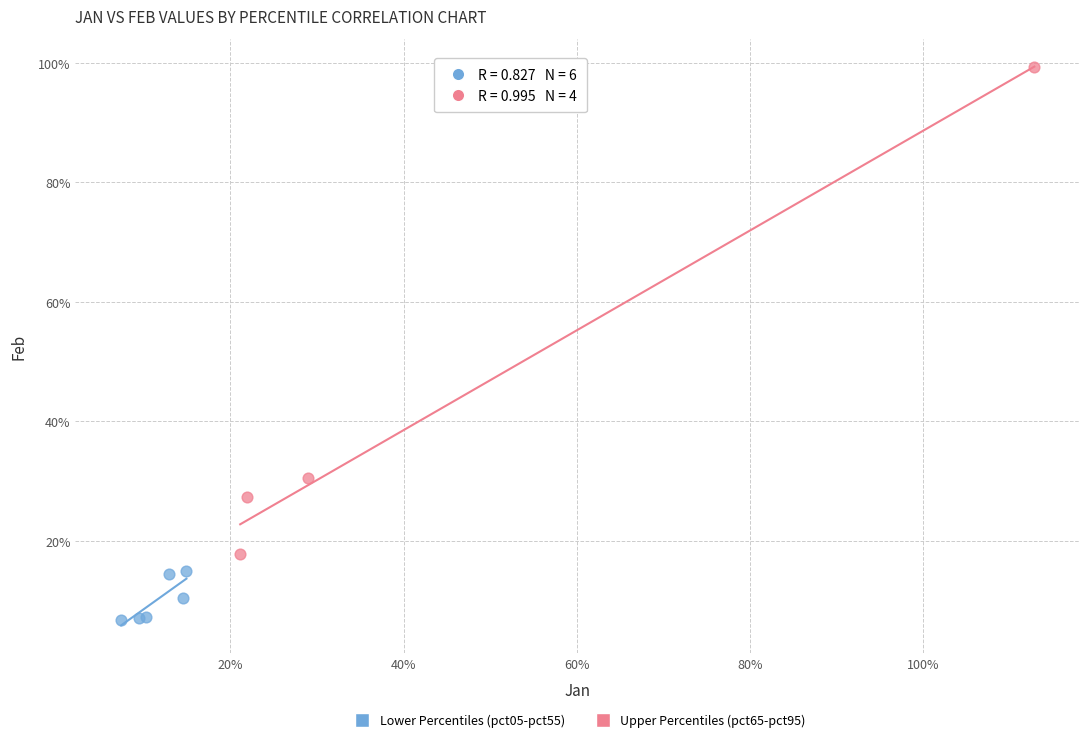

Which series has the largest Y range (max minus min)?

Upper Percentiles (pct65-pct95)